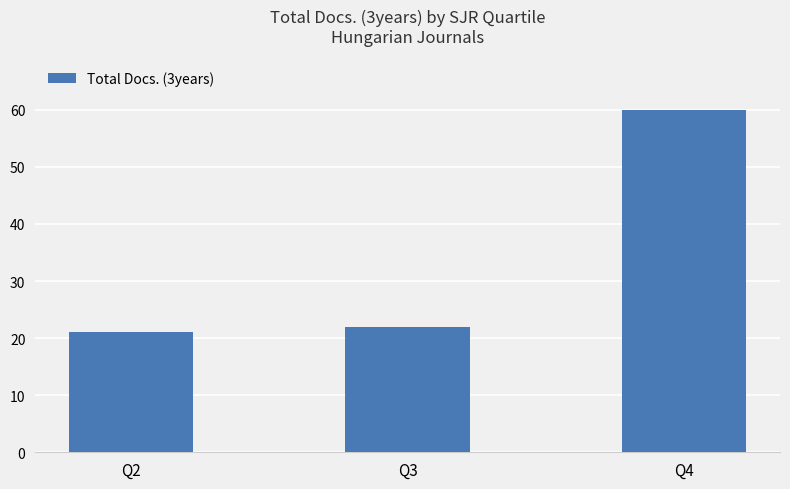

What is the ratio of the value at Q3 to the value at Q2?

1.0